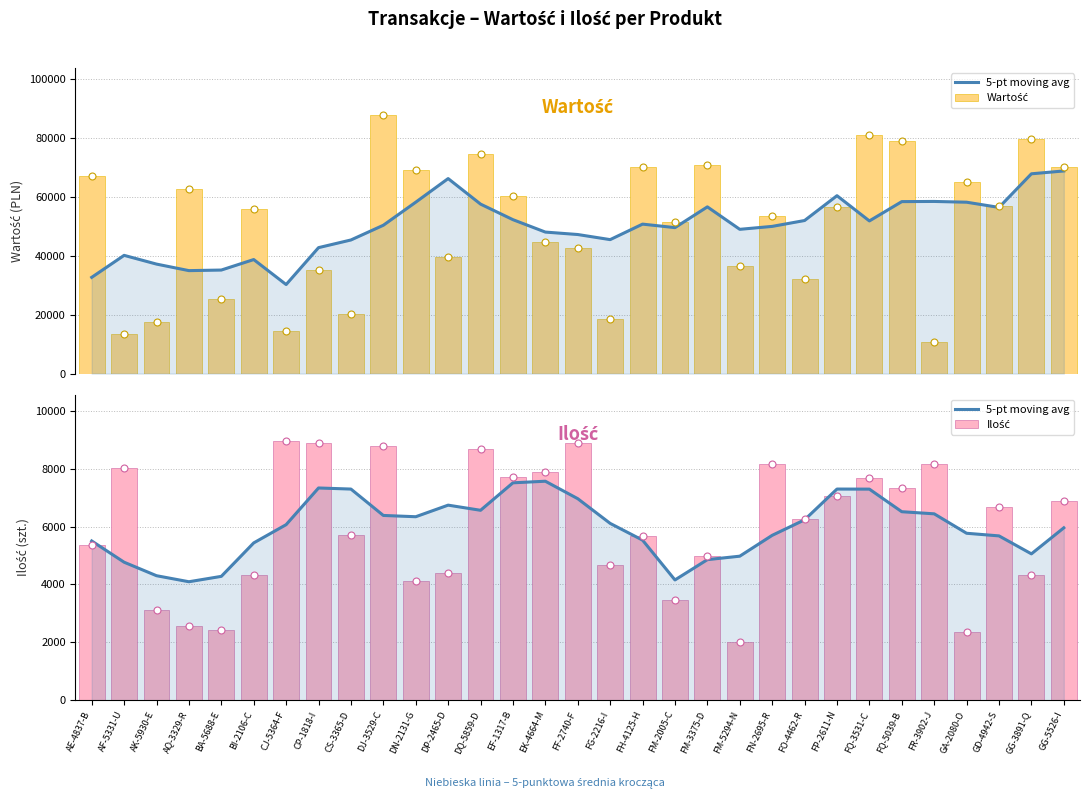

At which category is the sum across all series the highest?

DJ-3529-C